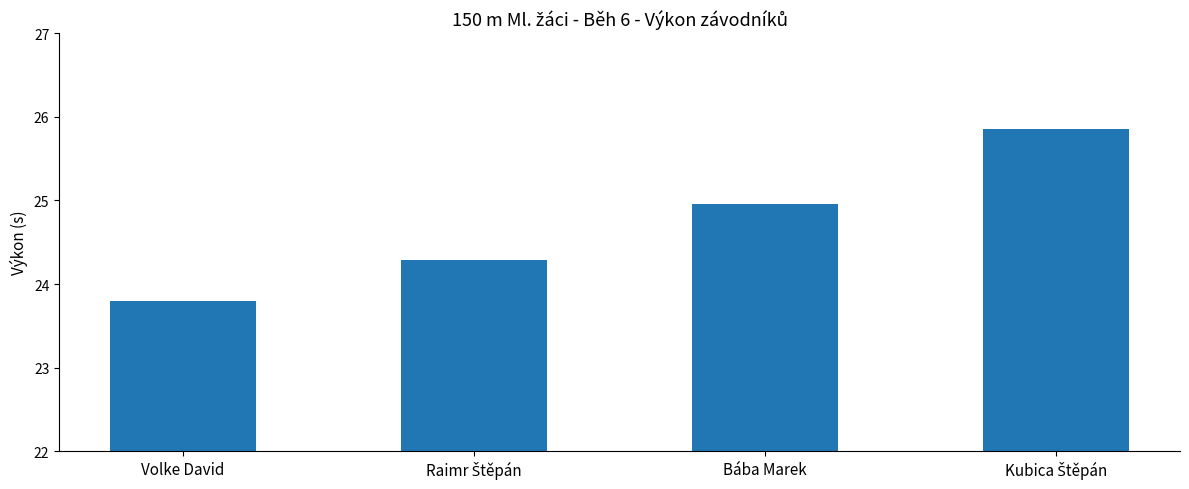

What is the label of the 4th bar from the right?

Volke David